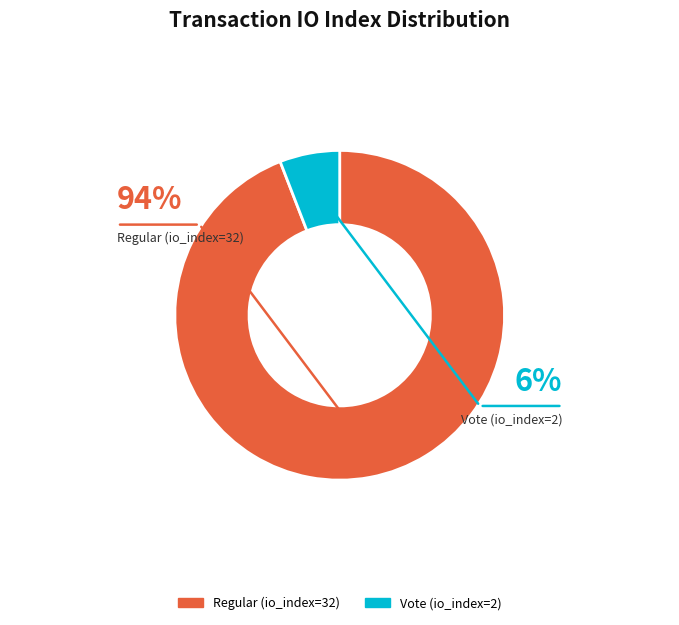

Between Regular (io_index=32) and Vote (io_index=2), which is larger?

Regular (io_index=32)